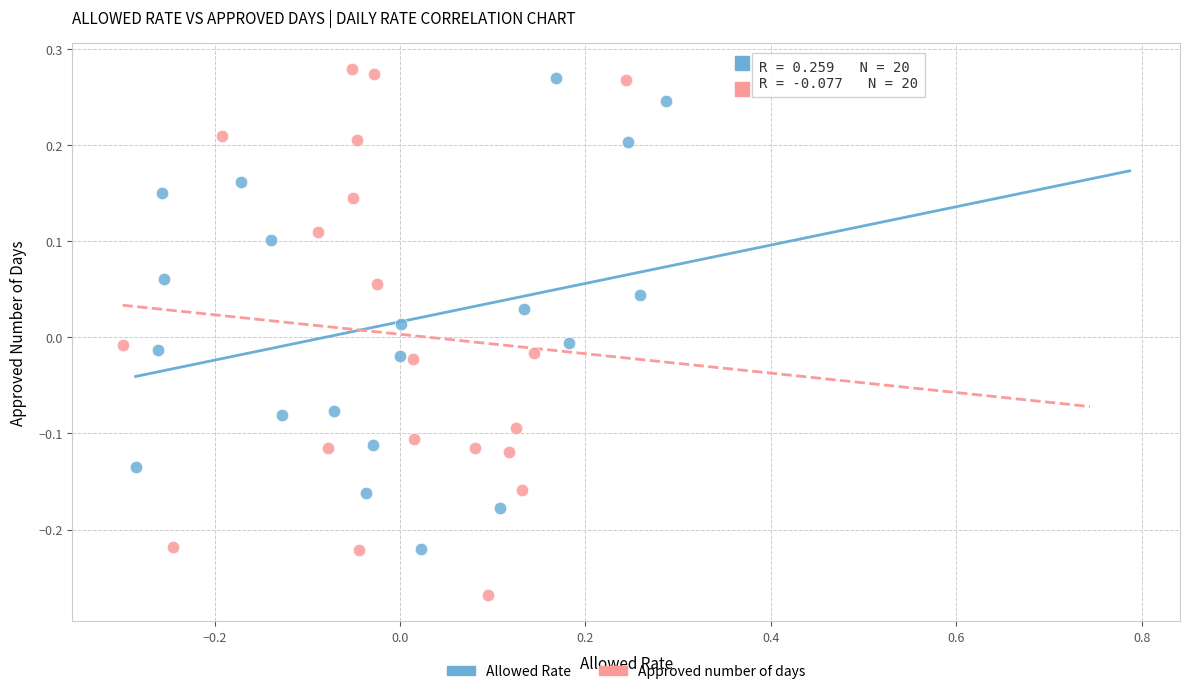

Which series has the widest spread of Y values?

Approved number of days